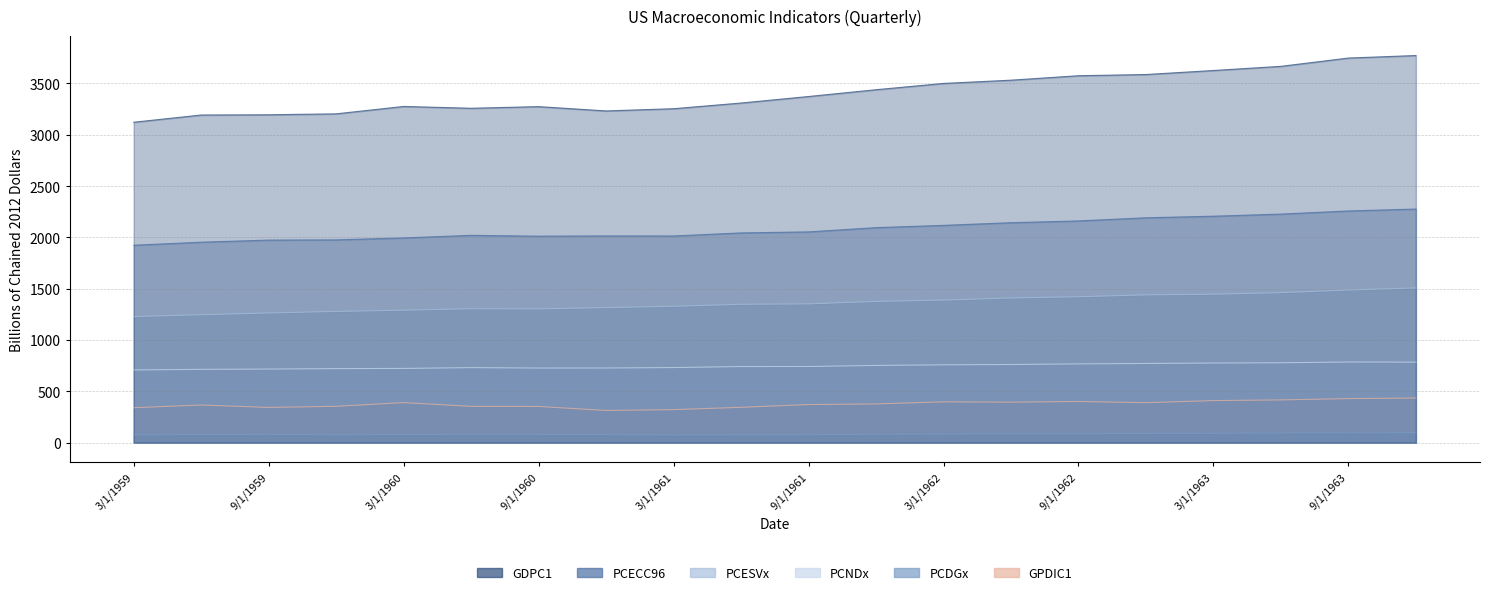

What is the spread (max minus min) of values at 12/1/1961?

3357.1